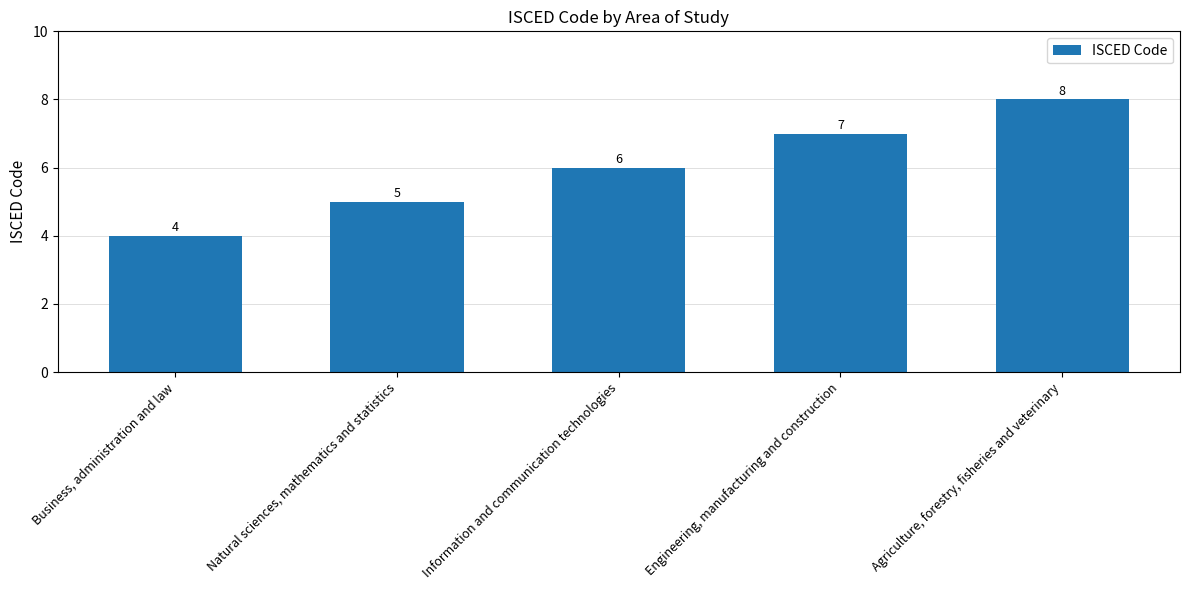

List the labels in order of value, smallest first.

Business, administration and law, Natural sciences, mathematics and statistics, Information and communication technologies, Engineering, manufacturing and construction, Agriculture, forestry, fisheries and veterinary